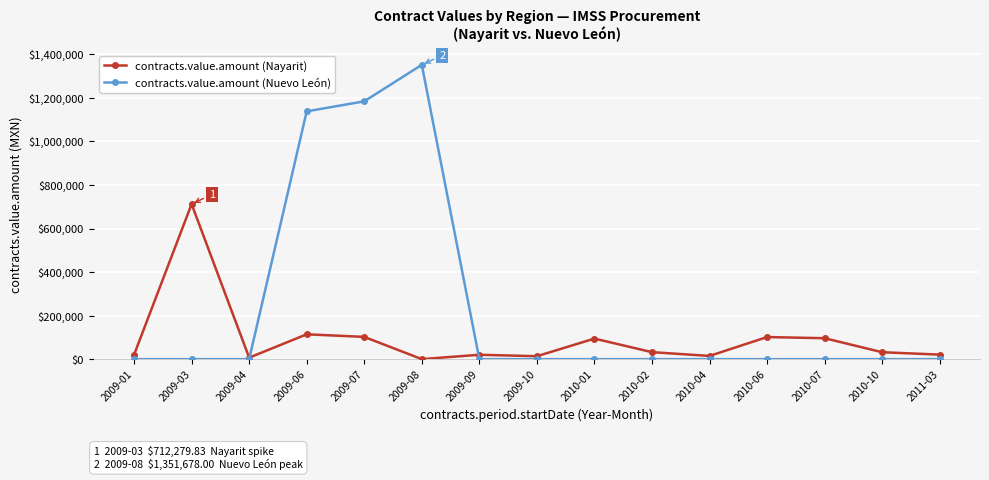

After their last crossing, which series has the higher values: contracts.value.amount (Nayarit) or contracts.value.amount (Nuevo León)?

contracts.value.amount (Nayarit)